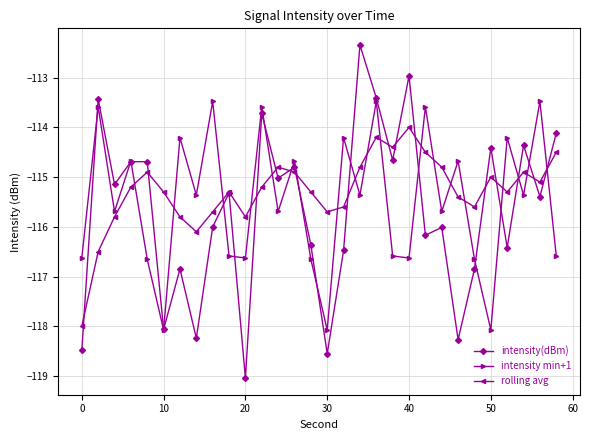

What is the smallest value displayed?

-119.0